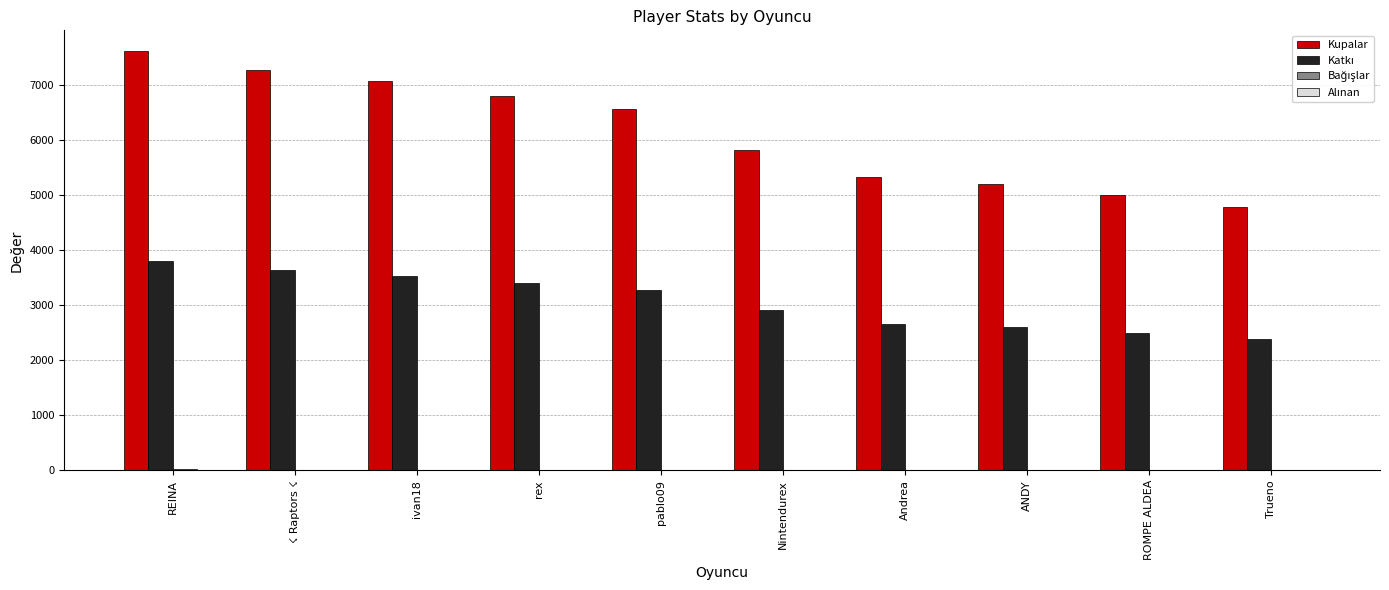

How many data points does each series have?

10